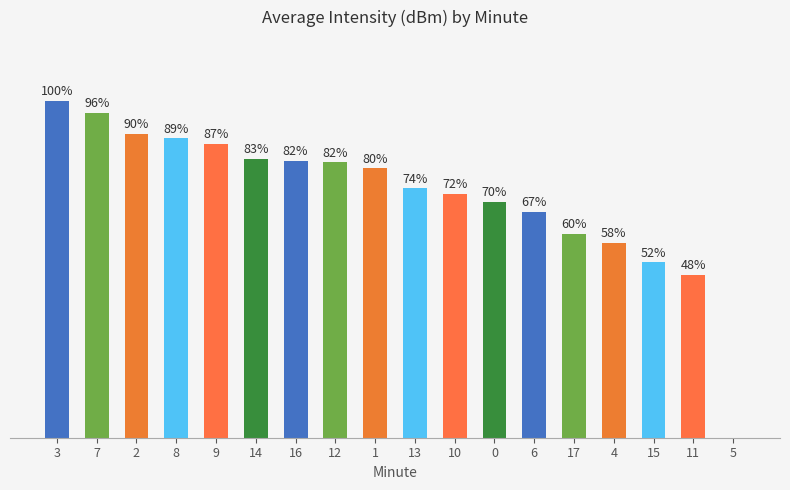

At which category does the chart reach its peak across all series?

3